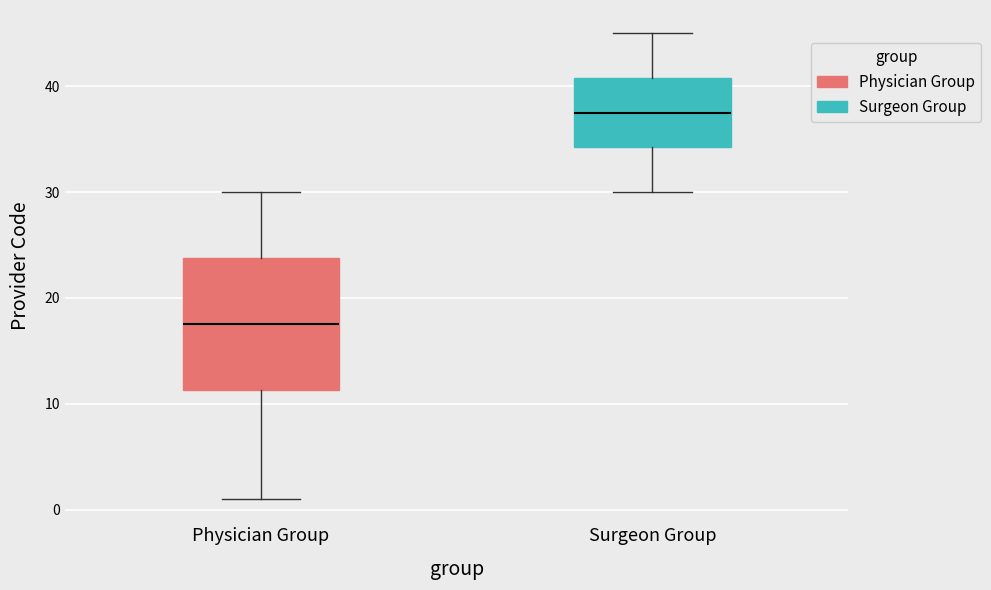

Reading left to right, transcribe this box plot: for each box, give where its median line is, the range the box spans, and where its two whiskers end, as read against the y-axis. The values are not printed on the chart, so give them approximately, as read against the axis.

Physician Group: median 18, box 11 to 24, whiskers 1 to 30
Surgeon Group: median 38, box 34 to 41, whiskers 30 to 45